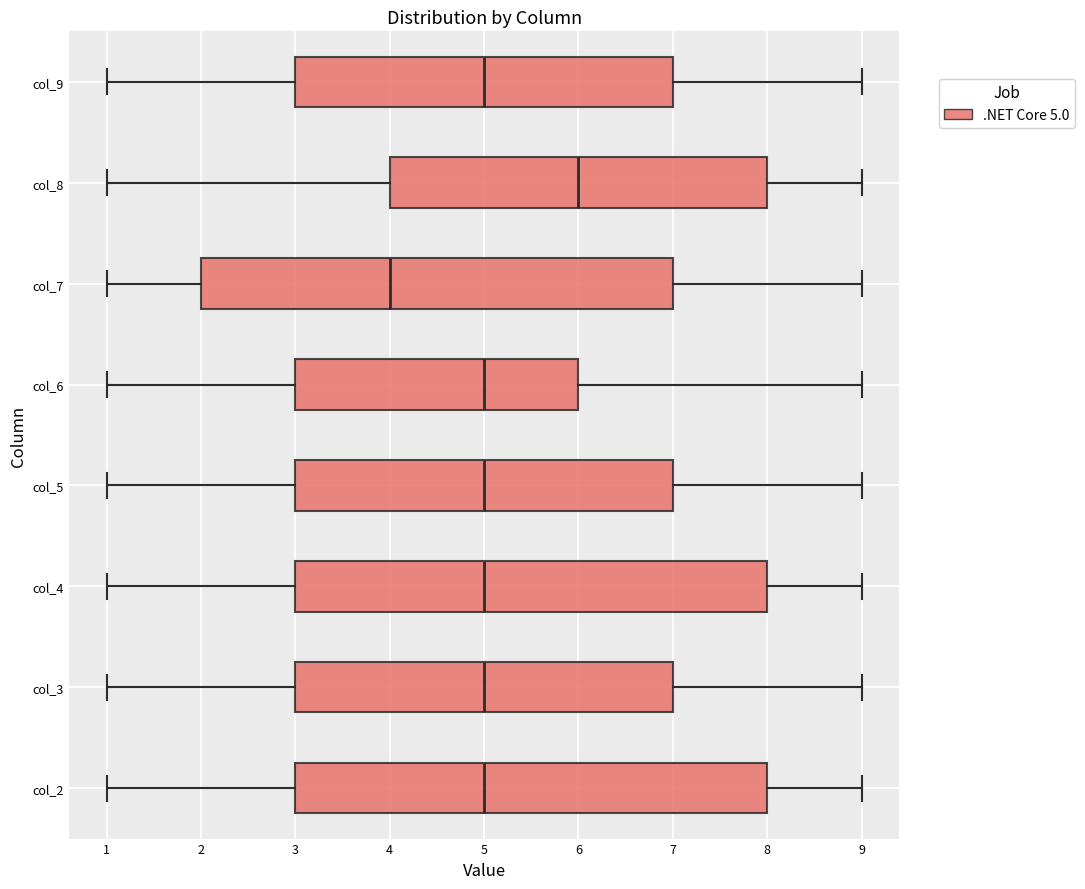

Reading bottom to top, transcribe this box plot: for each box, give where its median line is, the range the box spans, and where its two whiskers end, as read against the x-axis. The values are not printed on the chart, so give them approximately, as read against the axis.

col_2: median 5, box 3 to 8, whiskers 1 to 9
col_3: median 5, box 3 to 7, whiskers 1 to 9
col_4: median 5, box 3 to 8, whiskers 1 to 9
col_5: median 5, box 3 to 7, whiskers 1 to 9
col_6: median 5, box 3 to 6, whiskers 1 to 9
col_7: median 4, box 2 to 7, whiskers 1 to 9
col_8: median 6, box 4 to 8, whiskers 1 to 9
col_9: median 5, box 3 to 7, whiskers 1 to 9